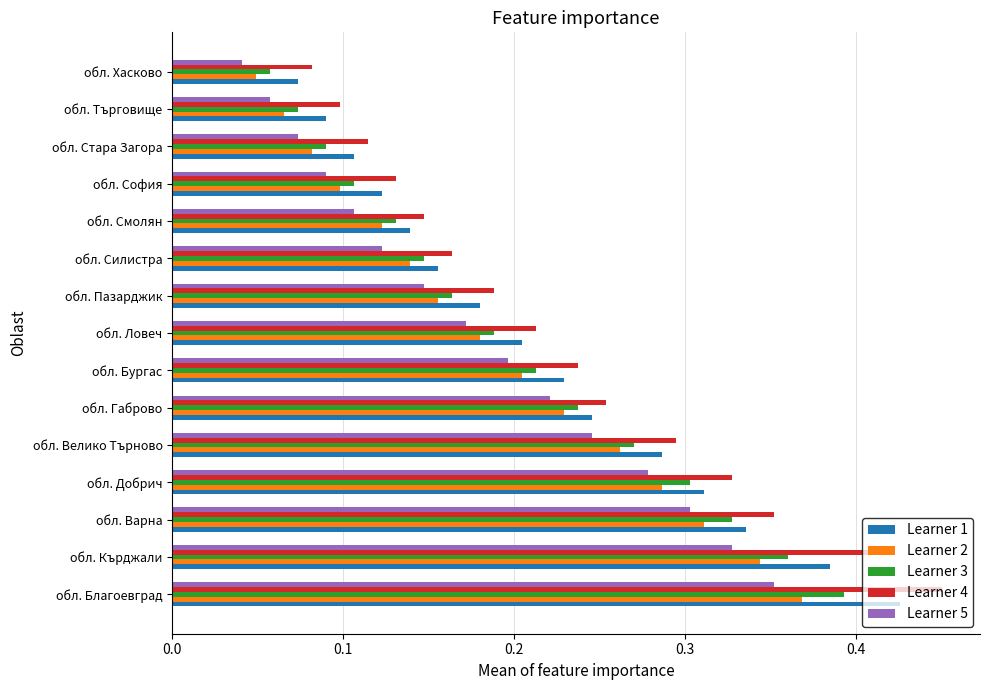

Where is Learner 3 nearest to the value 0?

обл. Хасково